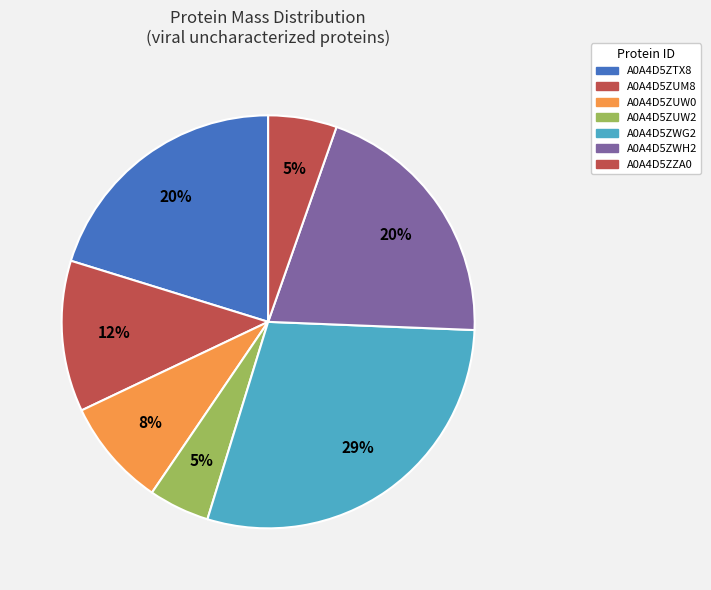

Count the number of slices in the pie.

7